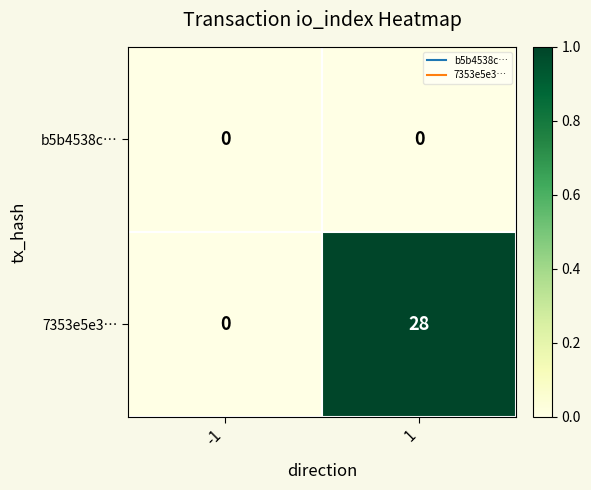

True or false: b5b4538c… has a value of 0 at -1.

True